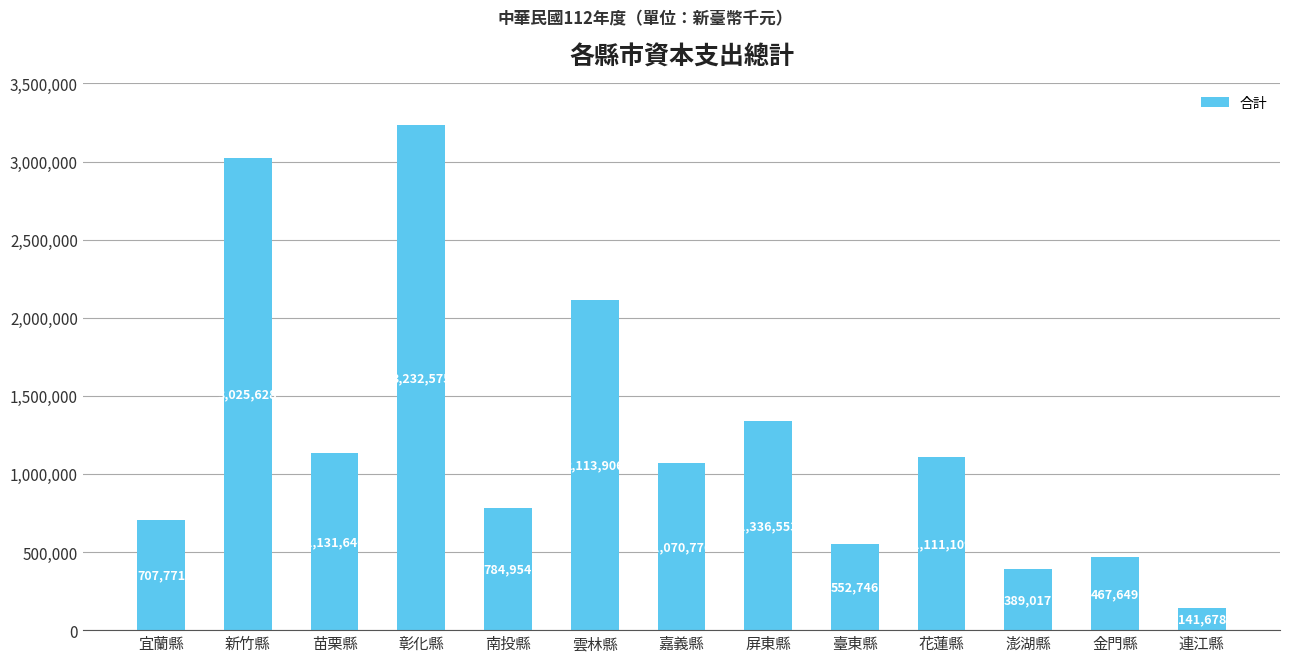

Which category has the highest value across all series?

彰化縣